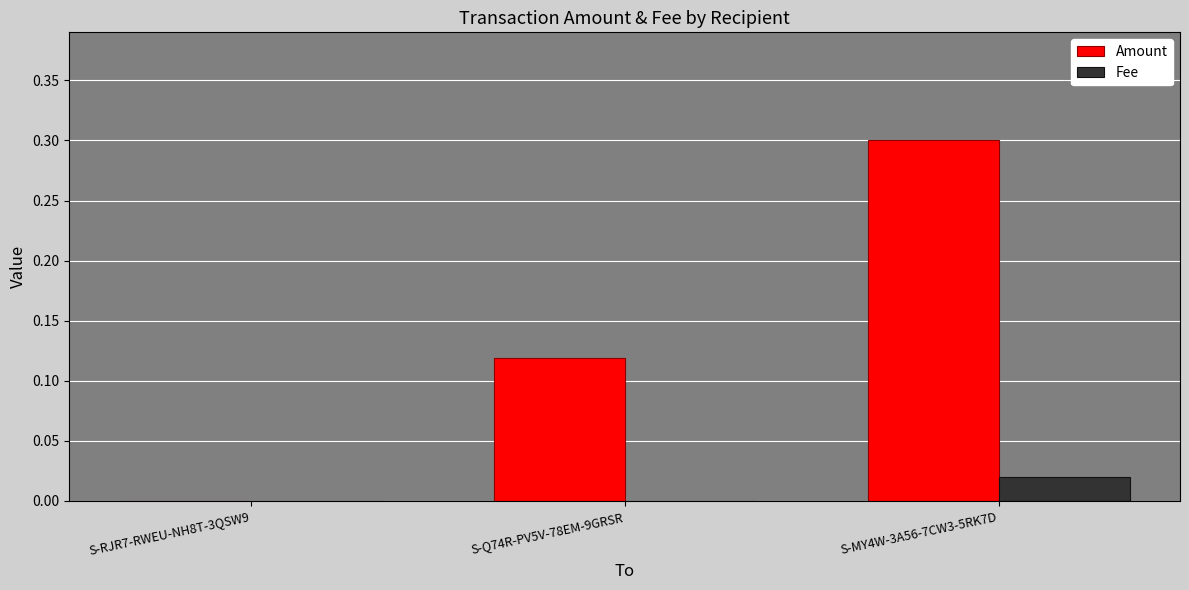

Count the Fee values in the range 0 to 1.

3